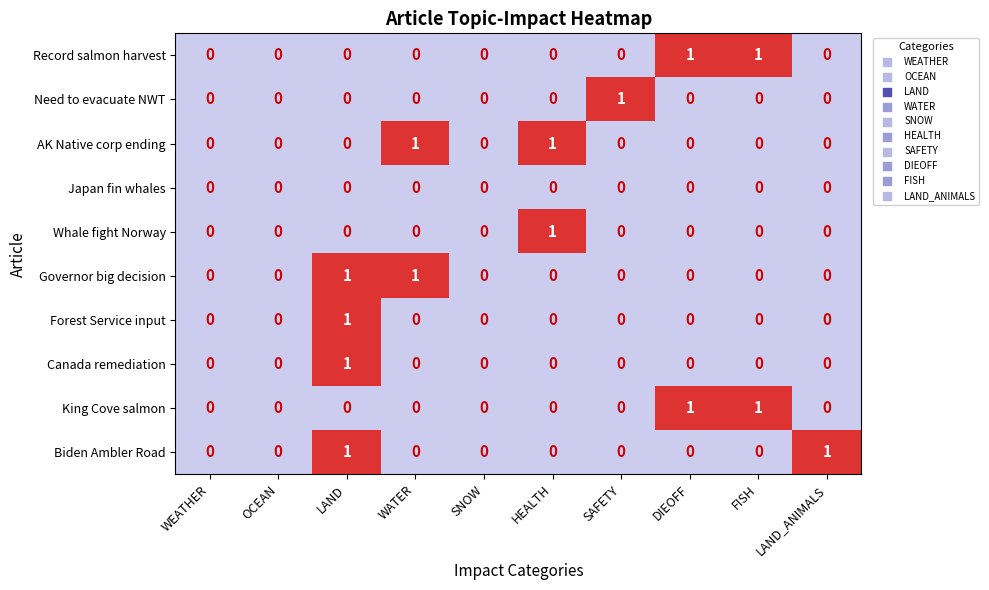

Is the value of Record salmon harvest at DIEOFF greater than the value of Need to evacuate NWT at WEATHER?

Yes